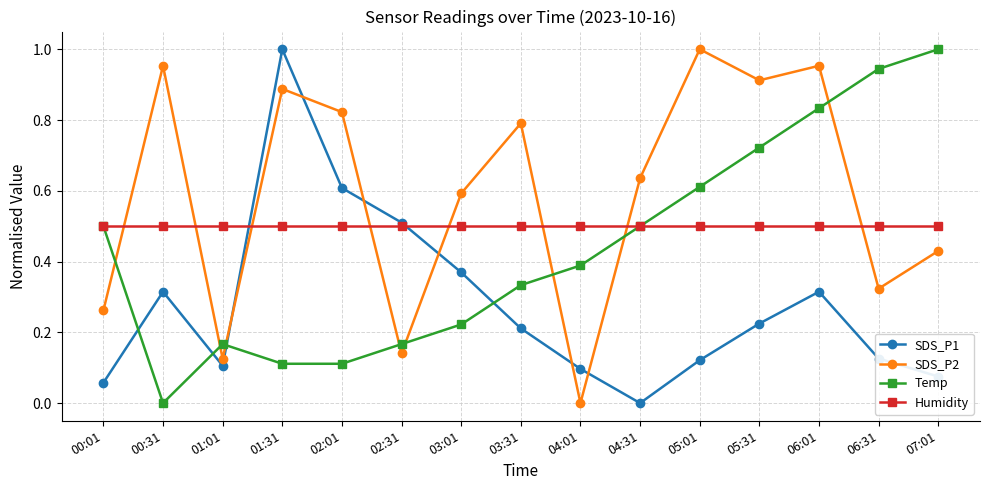

At which label does Temp reach its peak?

07:01